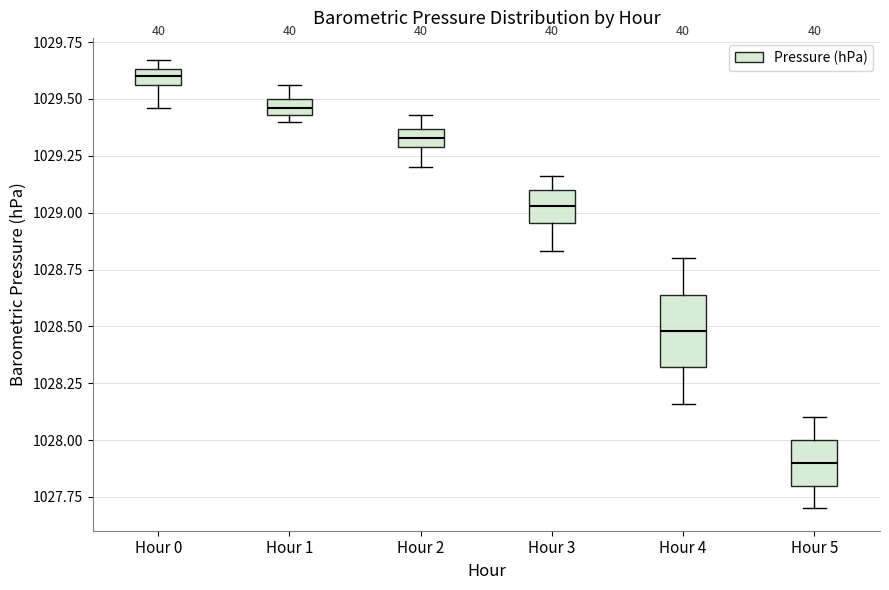

Comparing the boxes themselves (not the whiskers), which one is the tallest?

Hour 4